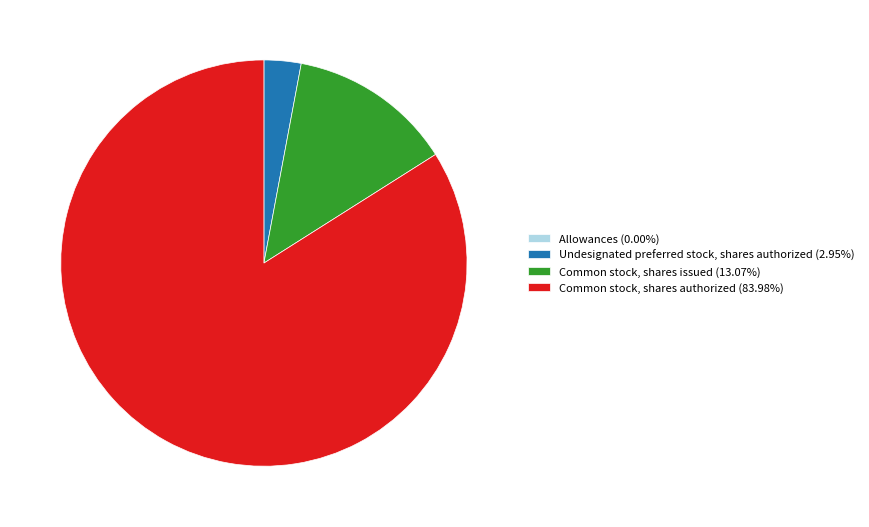

Combined, do Common stock, shares issued (13.07%) and Undesignated preferred stock, shares authorized (2.95%) account for over 50%?

No